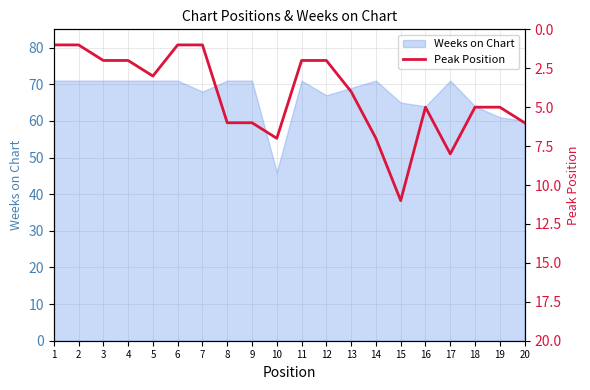

The value of Weeks on Chart at 6 is 71. True or false?

True